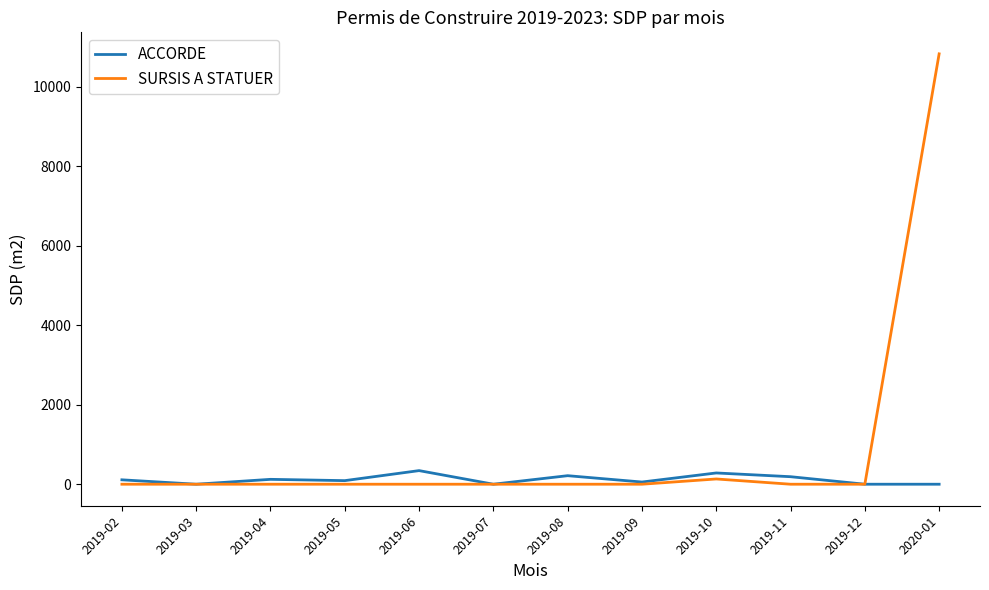

In SURSIS A STATUER, how many points are higher than both neighbors (excluding endpoints)?

1